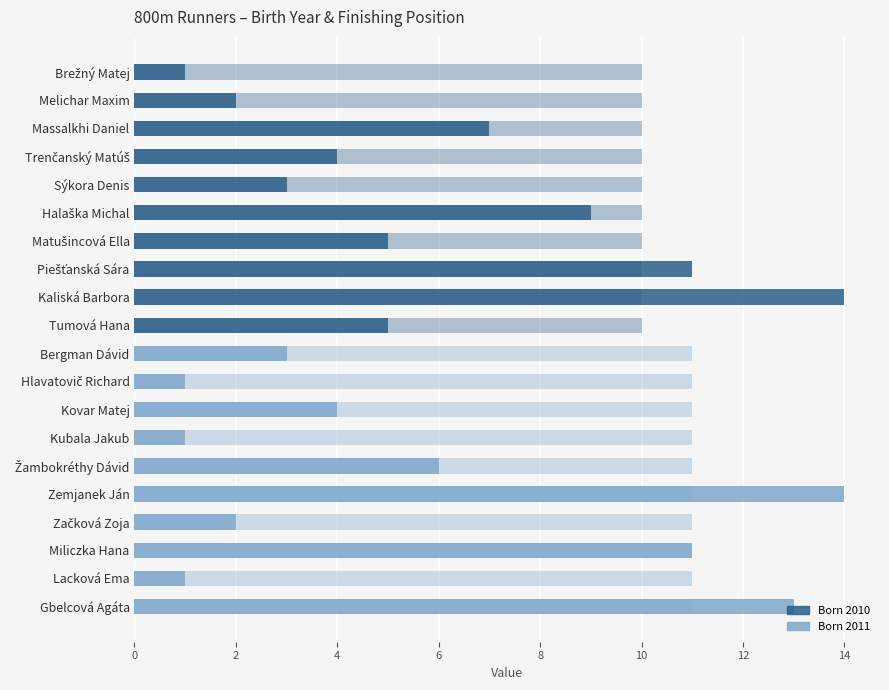

Which has a higher value, Kaliská Barbora or Gbelcová Agáta?

Gbelcová Agáta